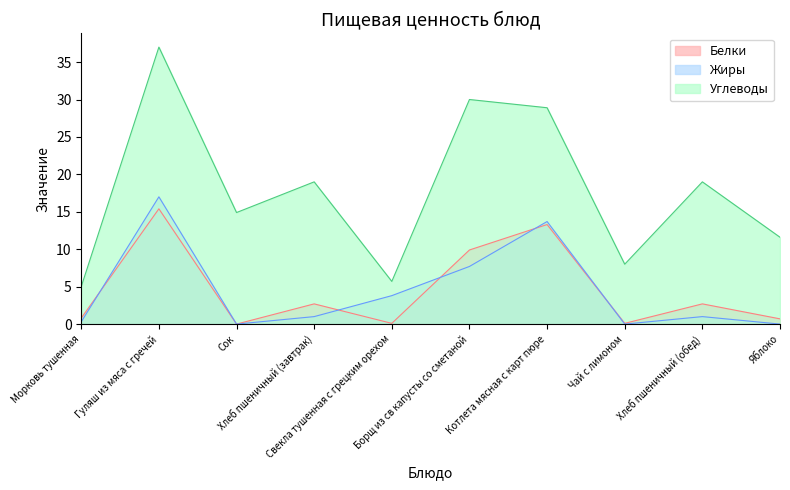

What is the difference between the Жиры values at Хлеб пшеничный (завтрак) and Морковь тушенная?

0.7